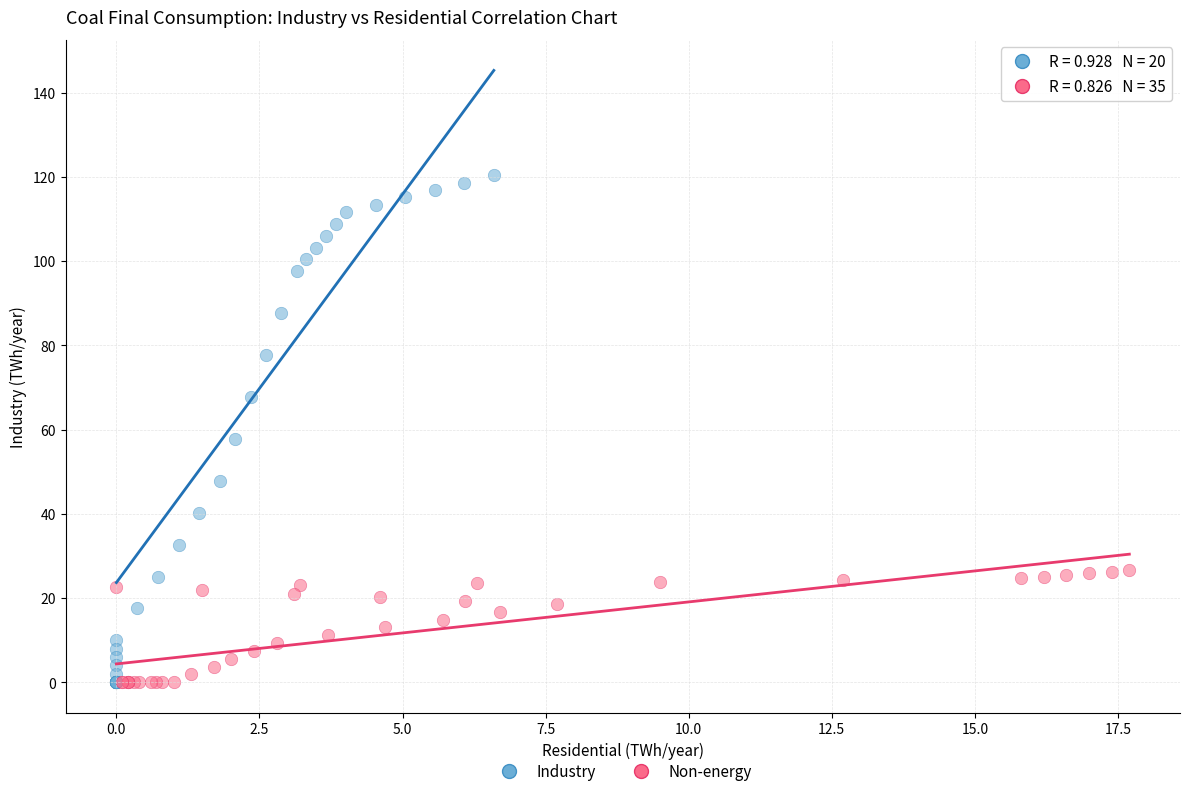

Which series has the largest Y range (max minus min)?

Industry